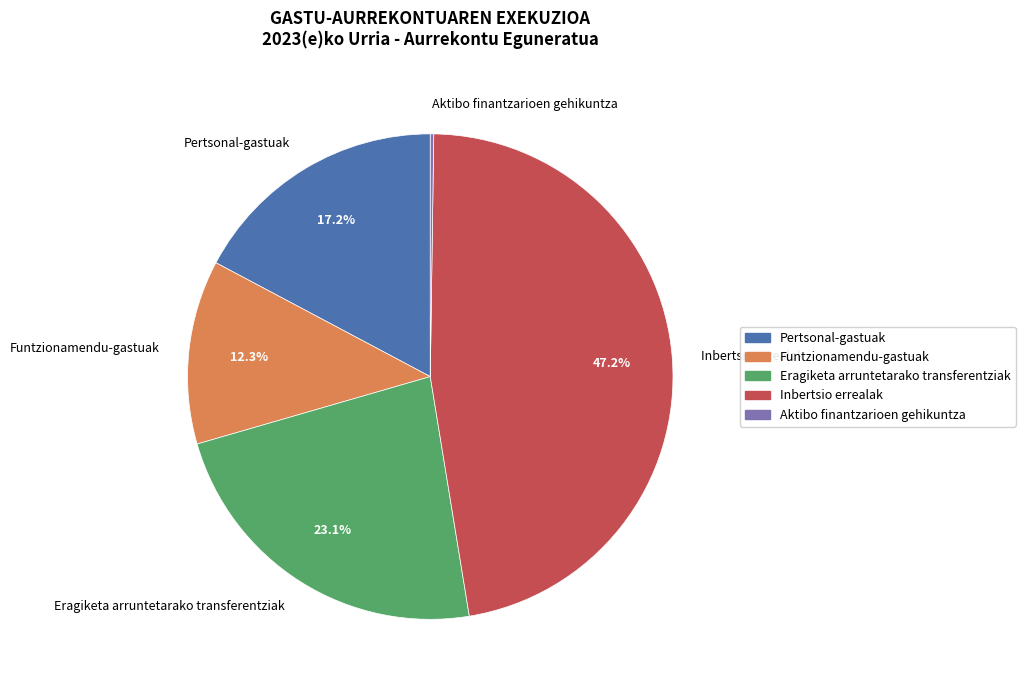

The Pertsonal-gastuak slice represents 17% of the pie. True or false?

True